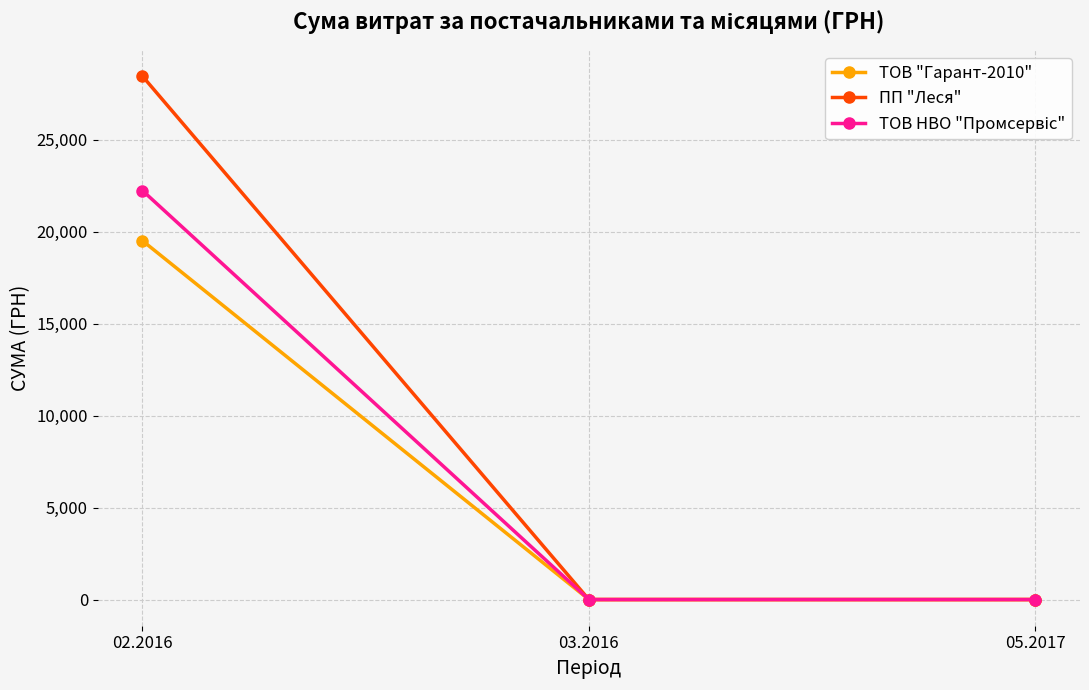

Is it true that ПП "Леся" equals 43398.1 at 02.2016?

False